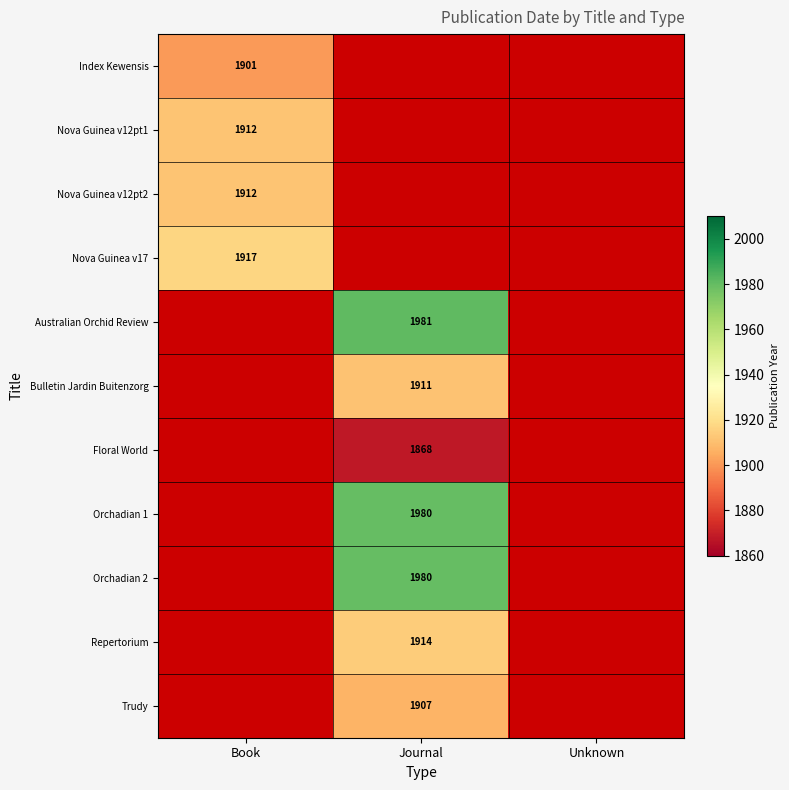

What is the maximum value shown in the chart?

1981.0